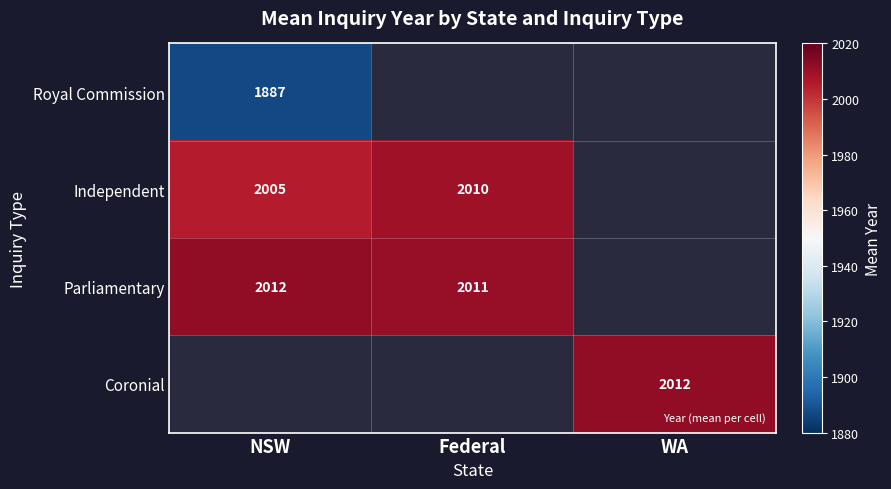

Which has a higher value, WA or Federal?

Federal